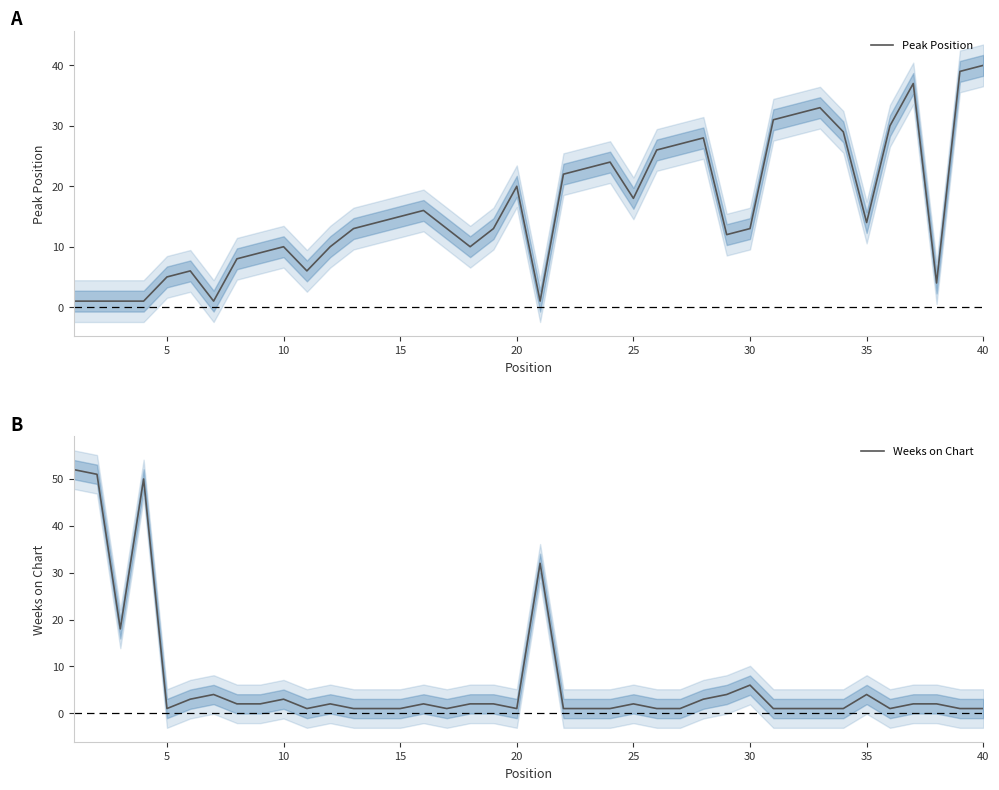

Which series ends up on top after the final intersection of Peak Position and Weeks on Chart?

Peak Position